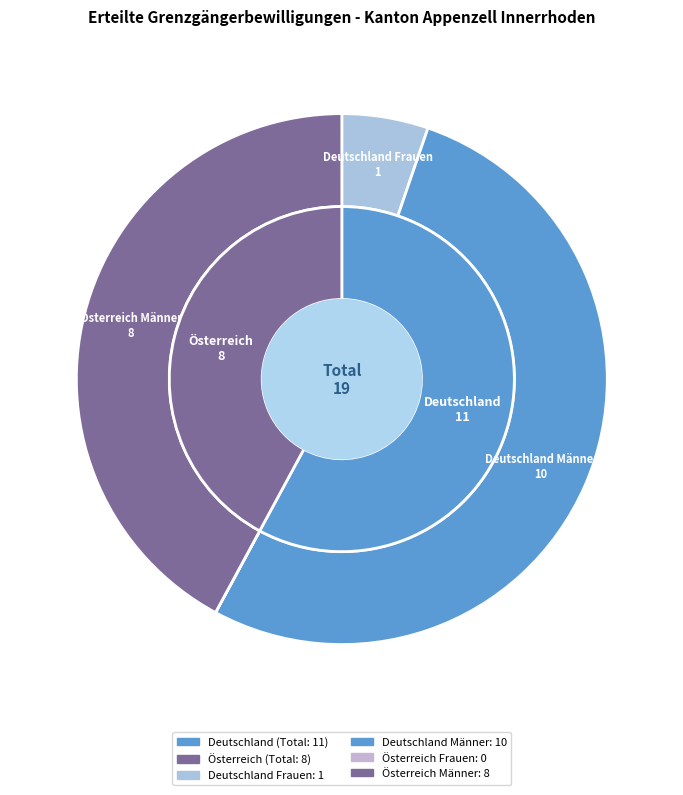

To the nearest percent, what percentage of the pie is Österreich?

42%